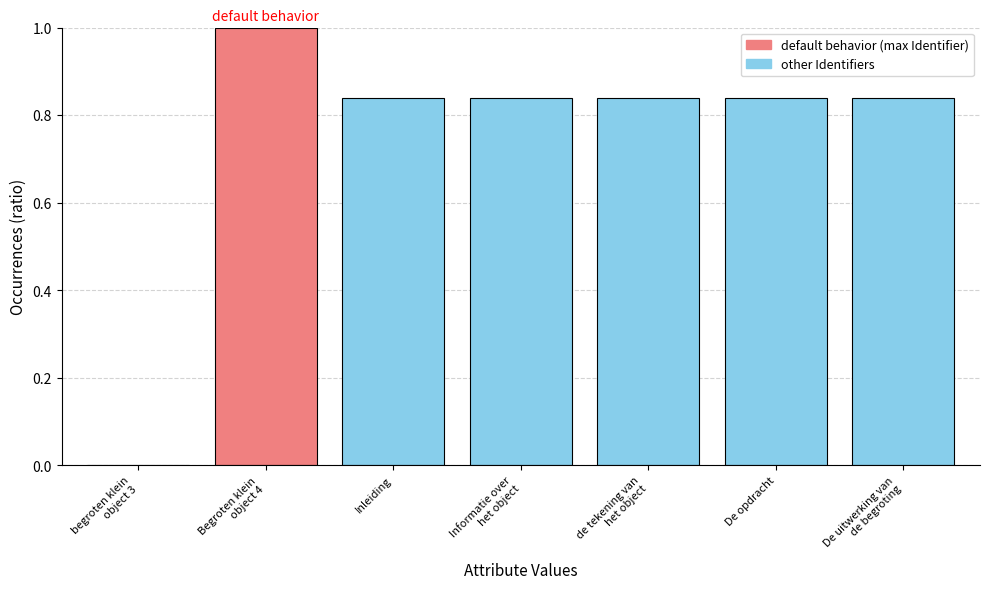

Is it true that the value at begroten klein
object 3 is 0.6?

False